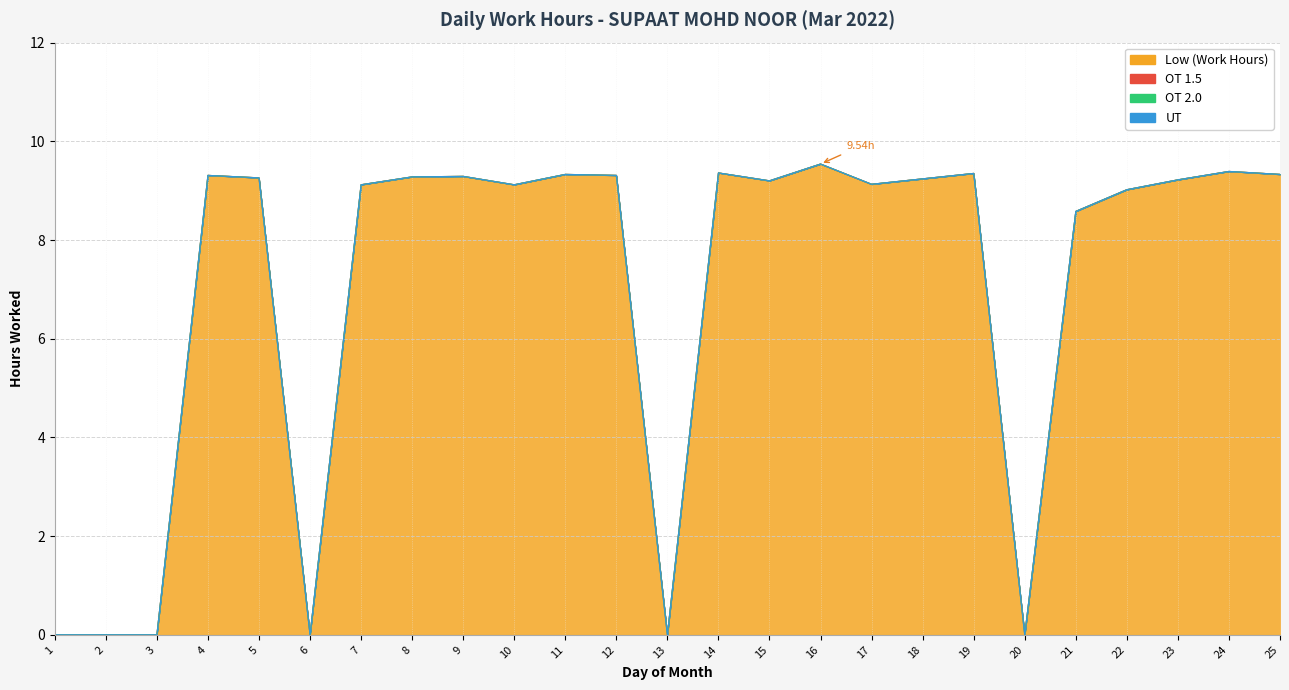

The Low (Work Hours) series shows 9.1 at 10. True or false?

True